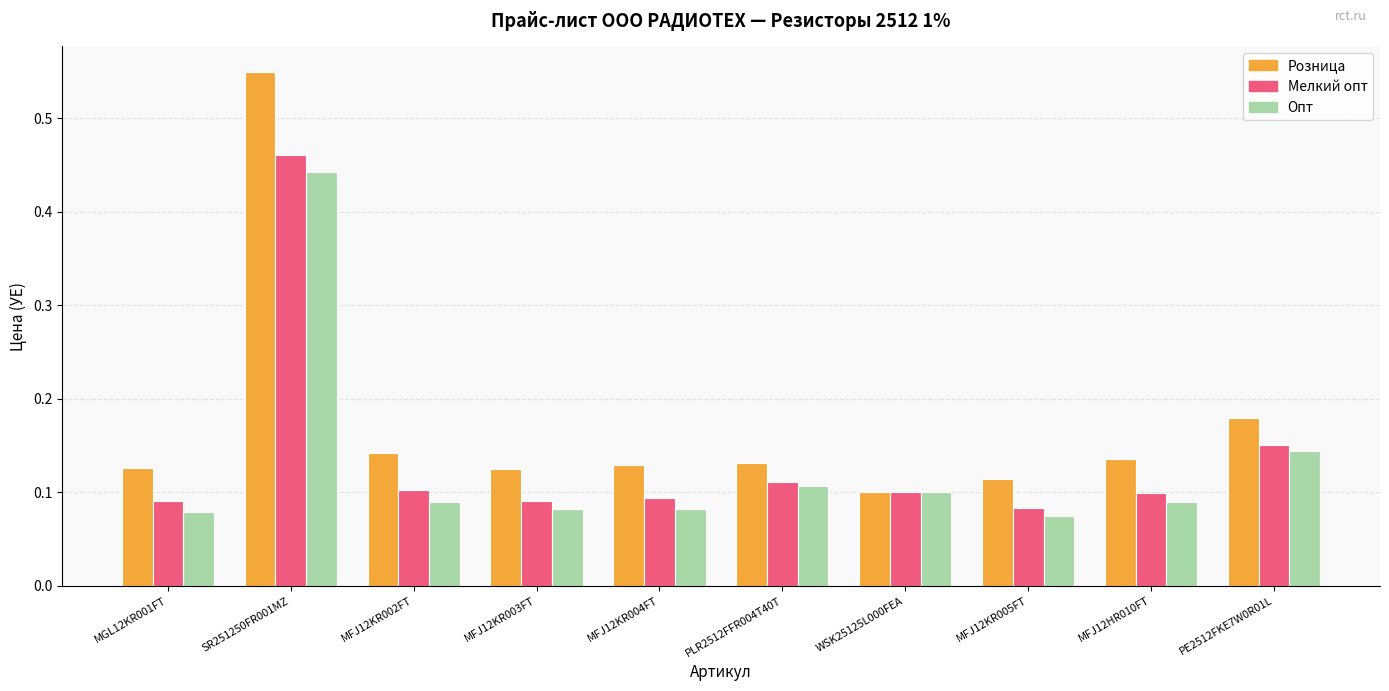

What is the sum of all Опт values?

1.3